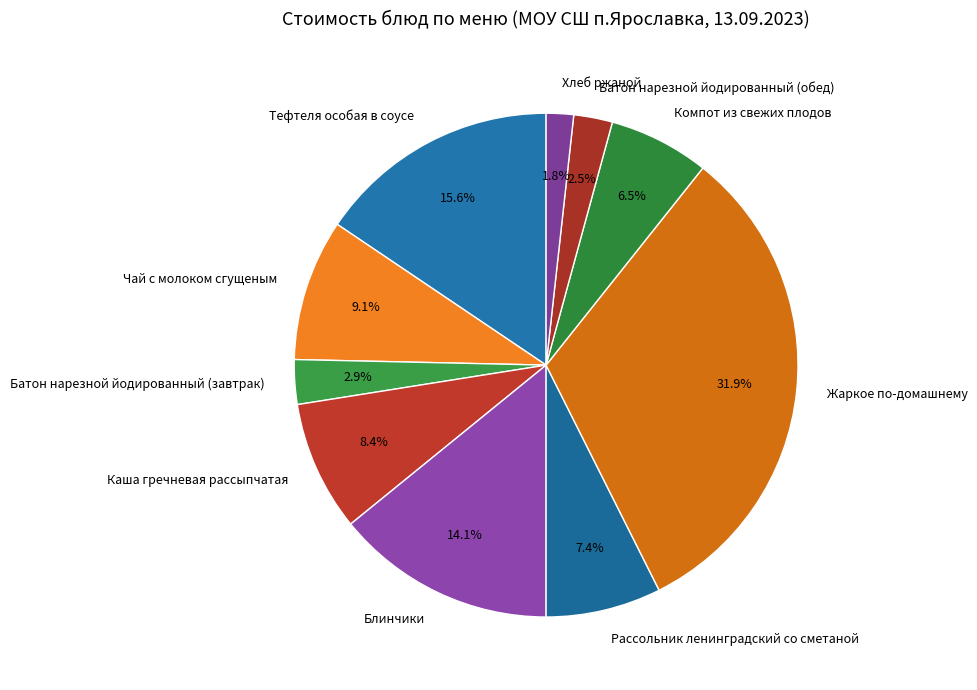

Which category has the biggest portion of the pie?

Жаркое по-домашнему